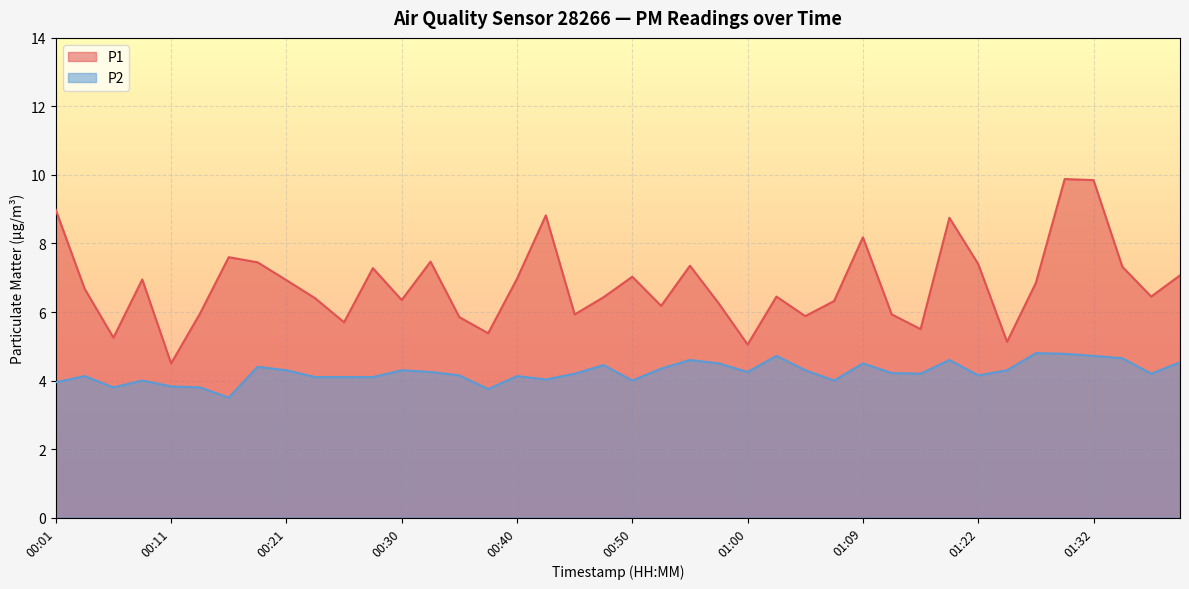

What is the sum of the P2 values at 00:09 and 00:18?

8.4